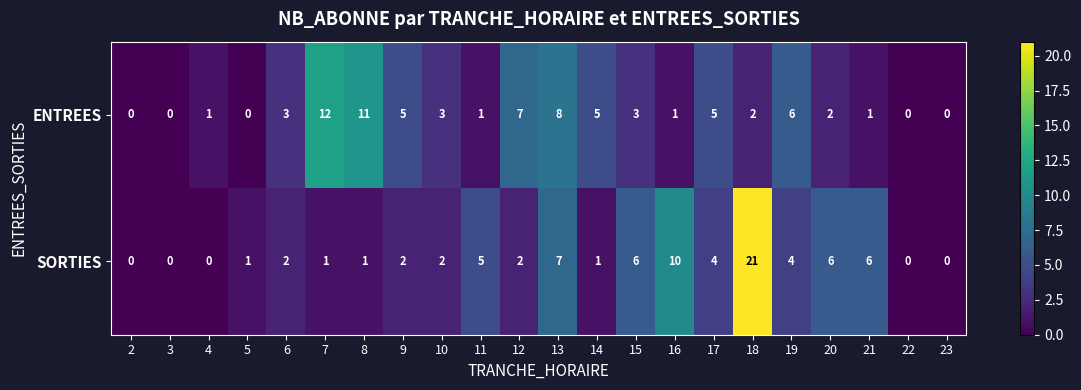

What is the difference between the second highest and second lowest values in the ENTREES series?

11